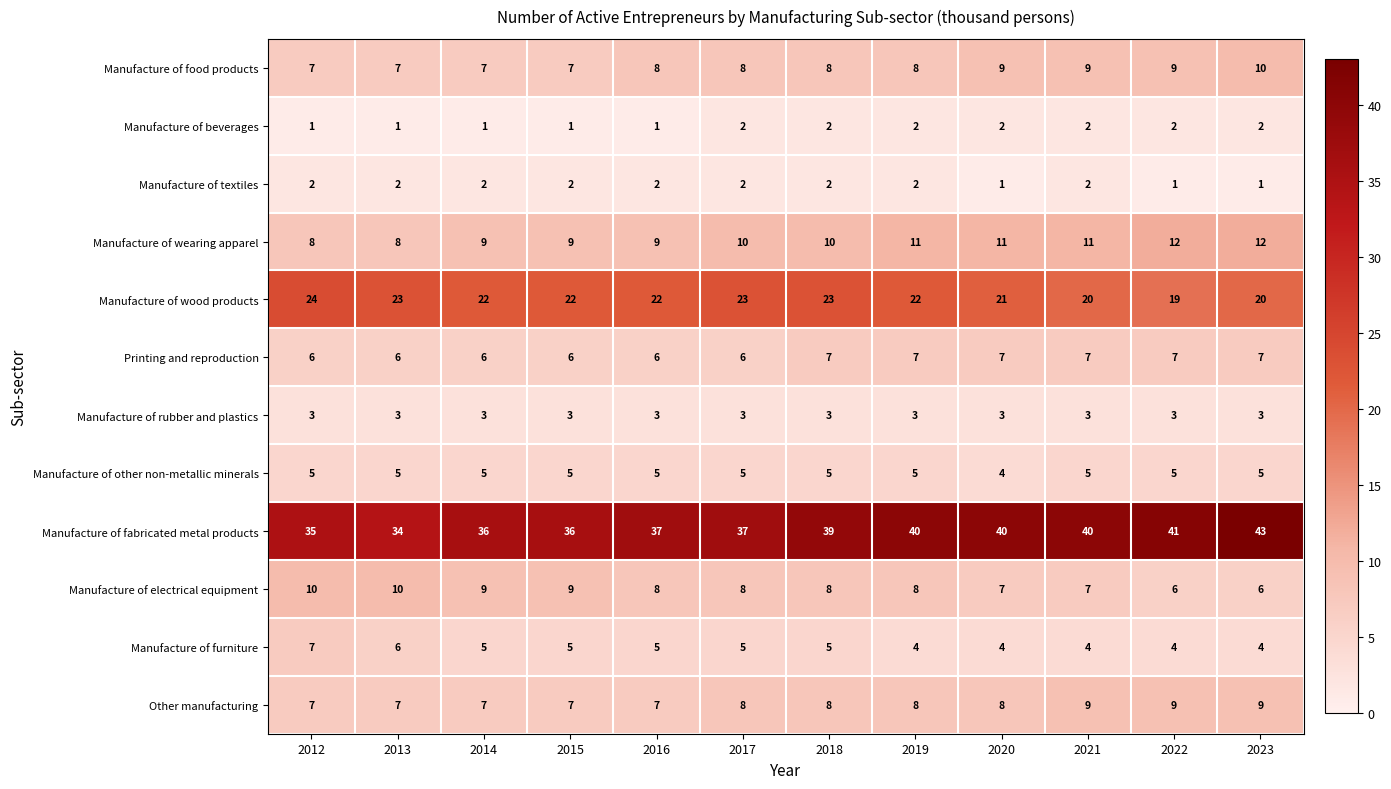

The value of Manufacture of beverages at 2018 is 3. True or false?

False